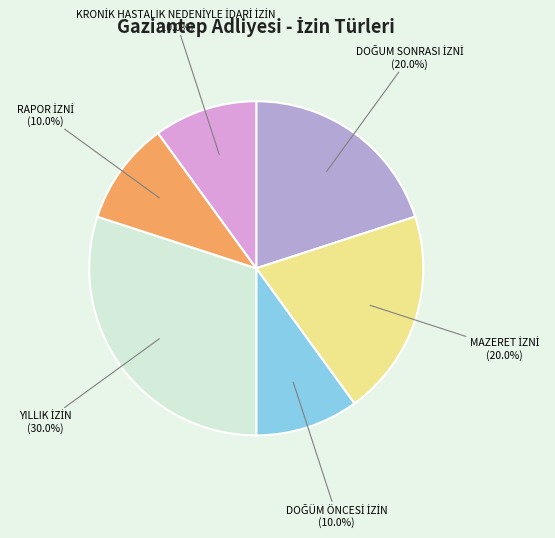

Does any single category account for the majority?

No